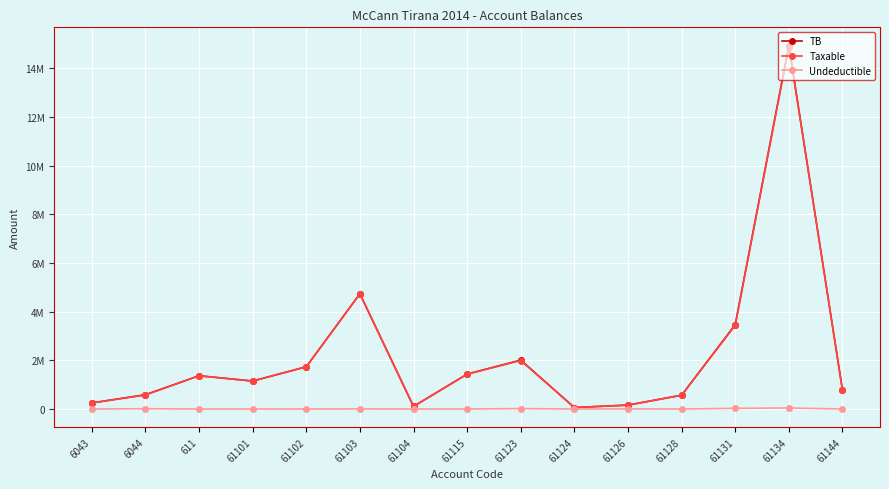

True or false: Taxable has more than 2 interior local peaks.

True